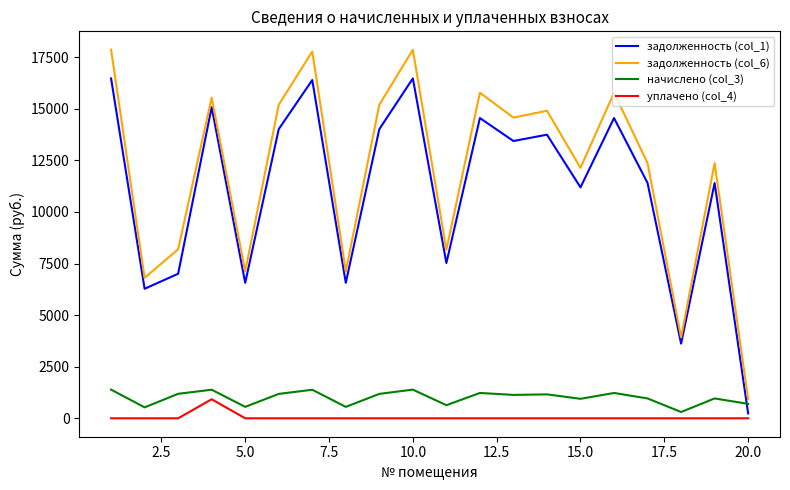

Which series has the largest range (max minus min)?

задолженность (col_6)